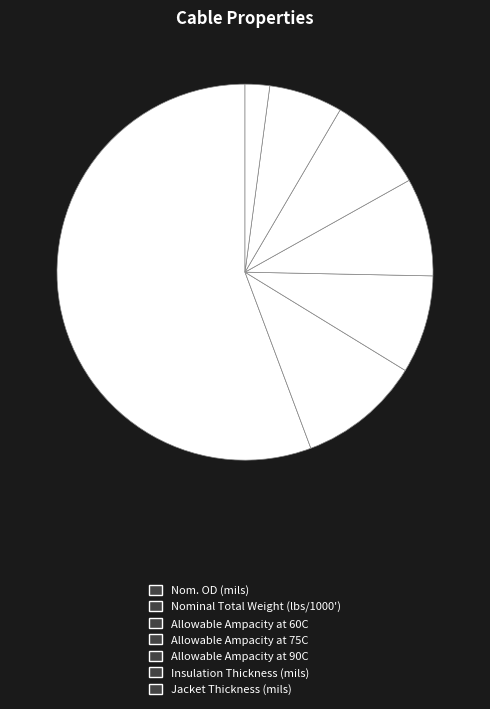

True or false: Allowable Ampacity at 60C accounts for 2% of the total.

False